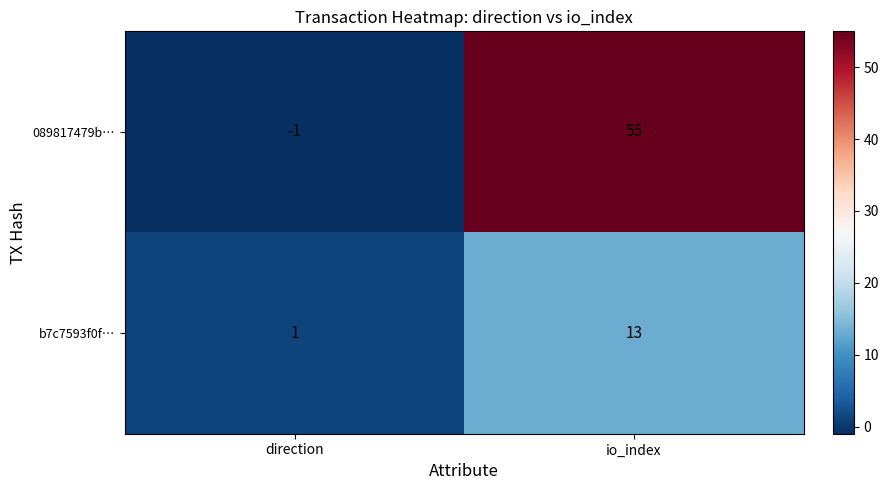

What is the difference between the highest and lowest values at direction?

2